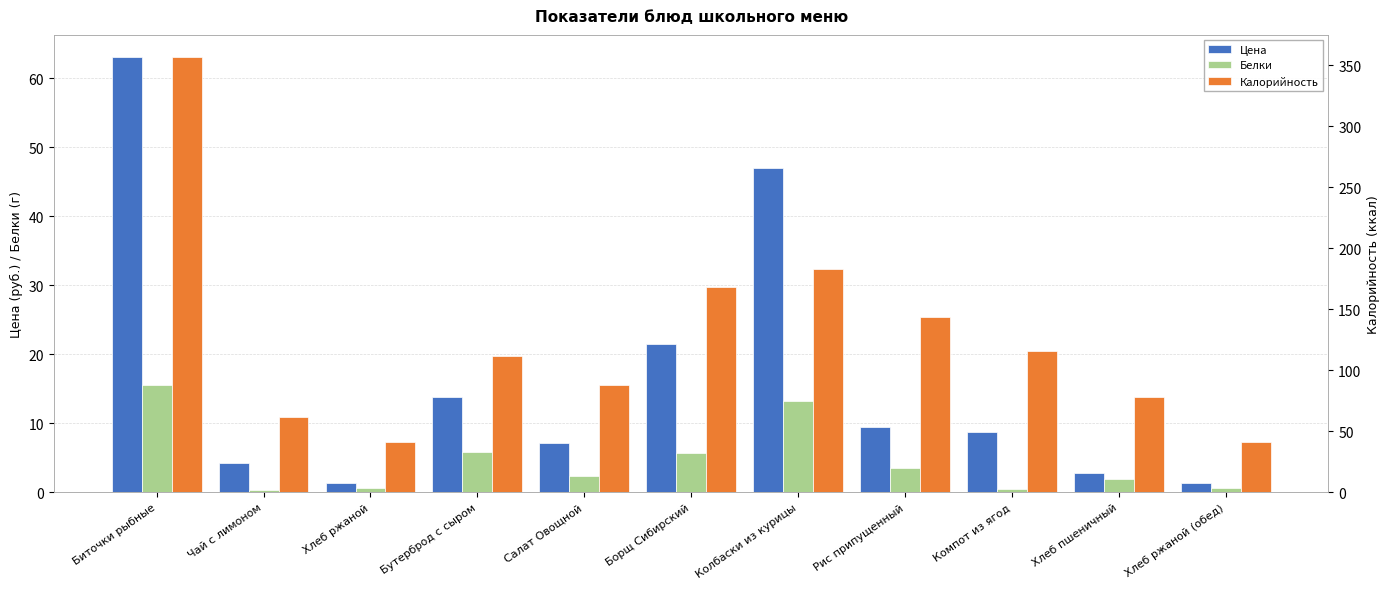

Read the Белки value at Рис припущенный.

3.5